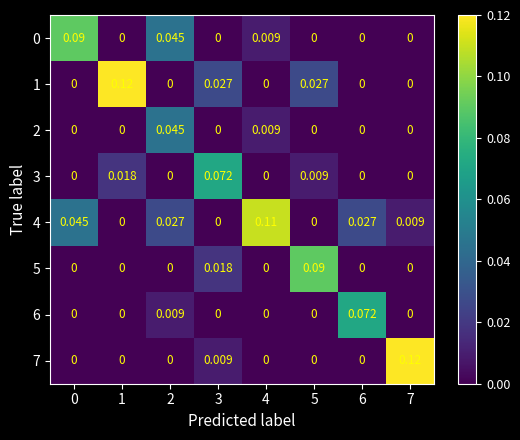

How many distinct data groups are displayed?

8